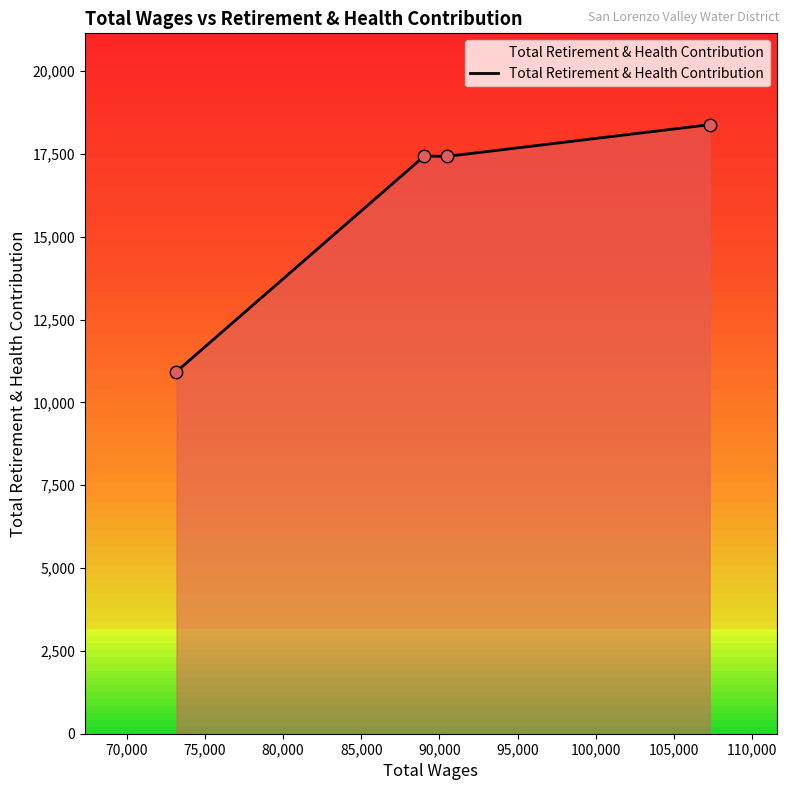

What is the smallest value displayed?

10930